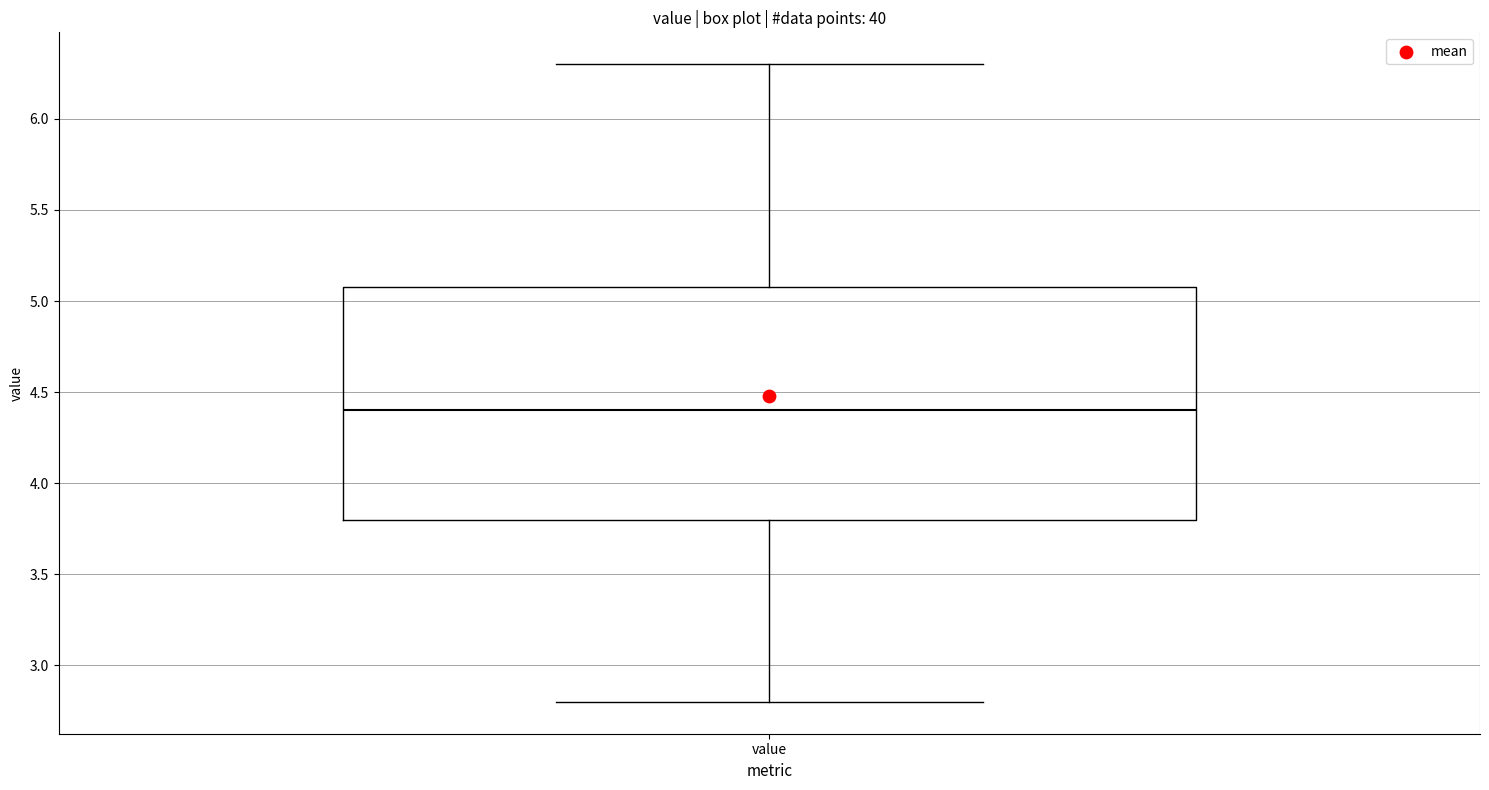

Transcribe this box plot: give where the median line is, the range the box spans, and where the two whiskers end, as read against the y-axis. The values are not printed on the chart, so give them approximately, as read against the axis.

median 4.4, box 3.8 to 5.1, whiskers 2.8 to 6.3